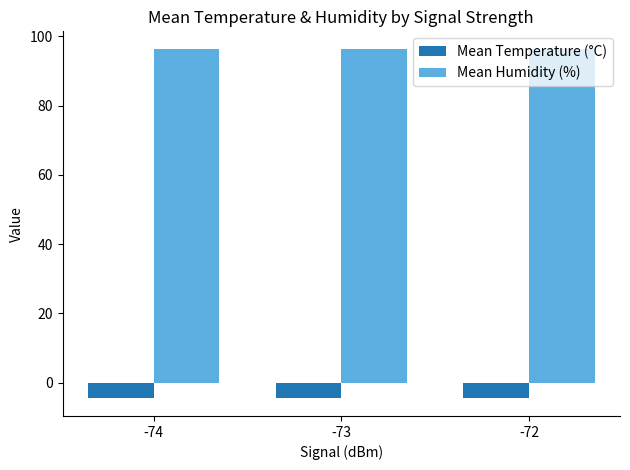

Is it true that Mean Temperature (°C) equals -4.6 at -74?

True